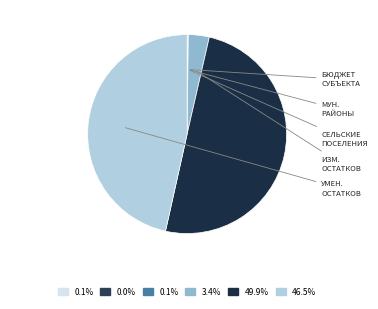

Rank the categories by value from lowest to highest.

увеличение остатков средств, изменение остатков средств, бюджеты сельских поселений, бюджет субъекта Российской Федерации, бюджеты муниципальных районов, уменьшение остатков средств